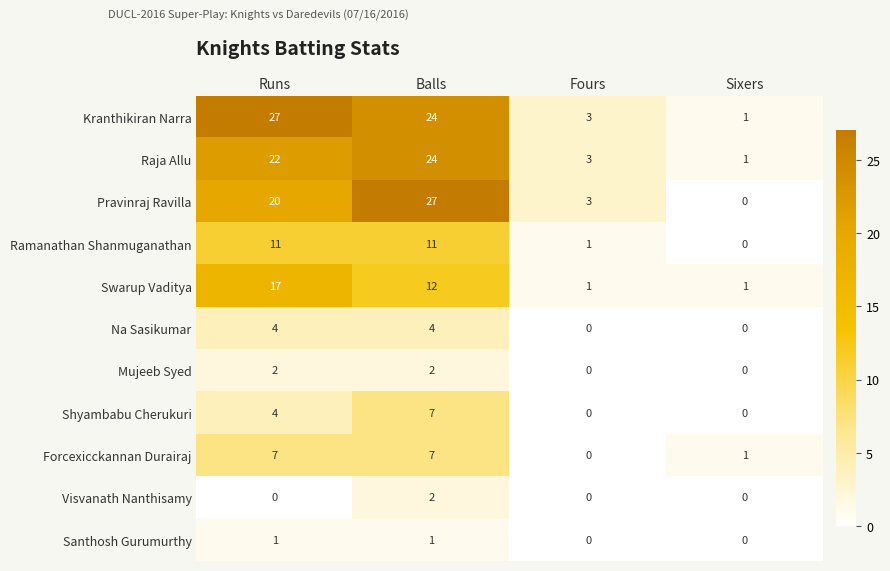

Which series has the largest range (max minus min)?

Pravinraj Ravilla